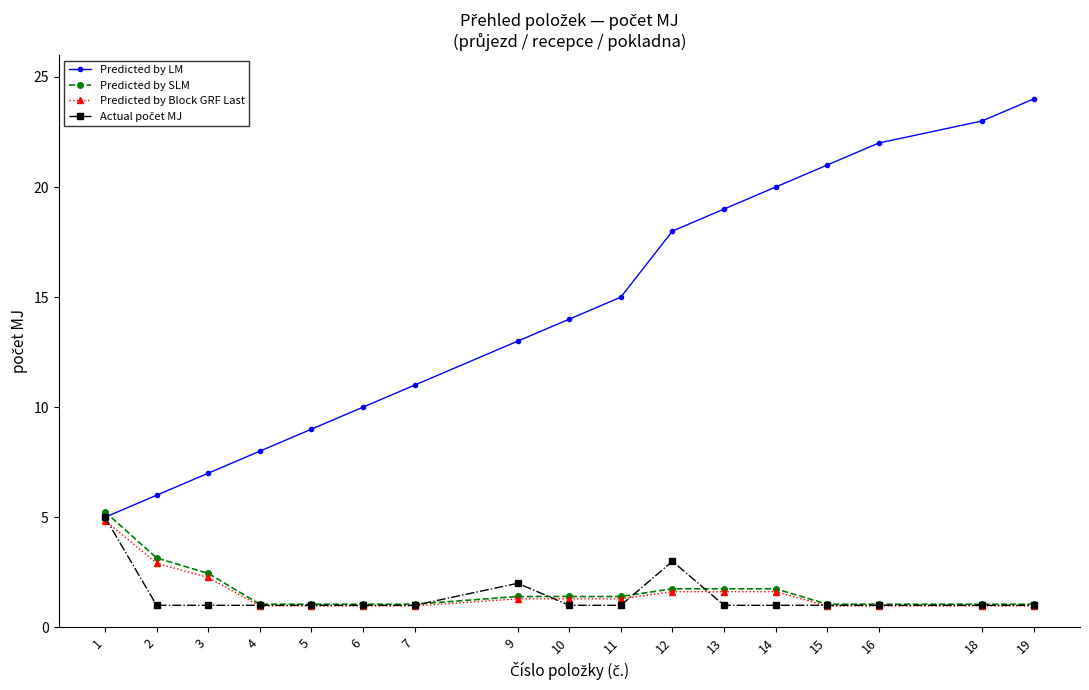

What is the value of the Predicted by SLM point at the 14th from the left?

1.1